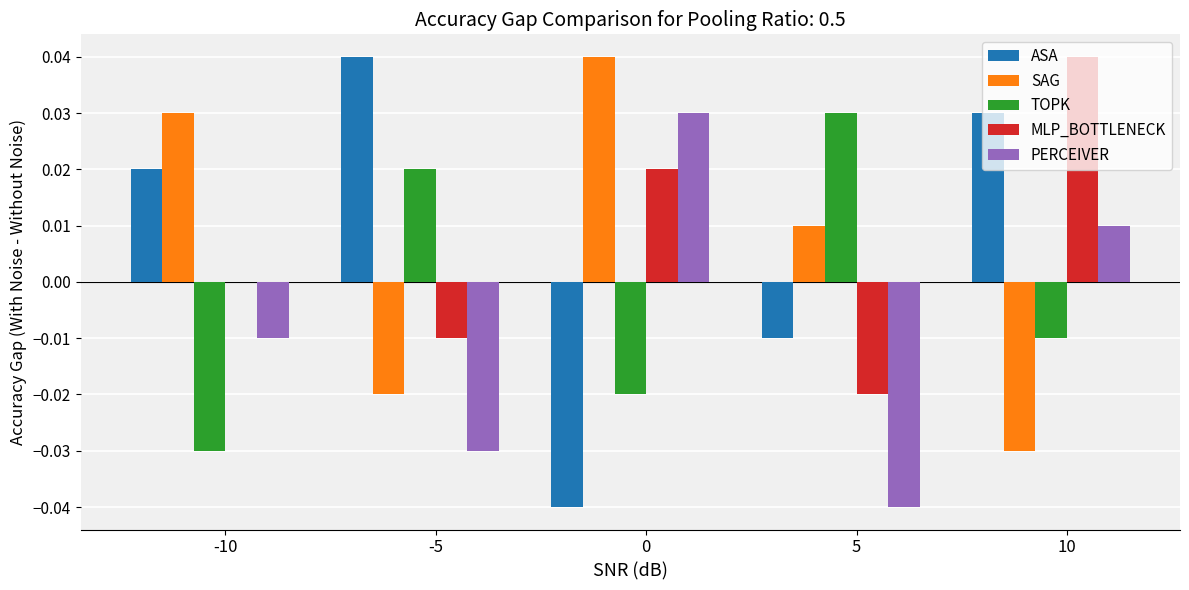

How many MLP_BOTTLENECK values are between 0 and 1?

3